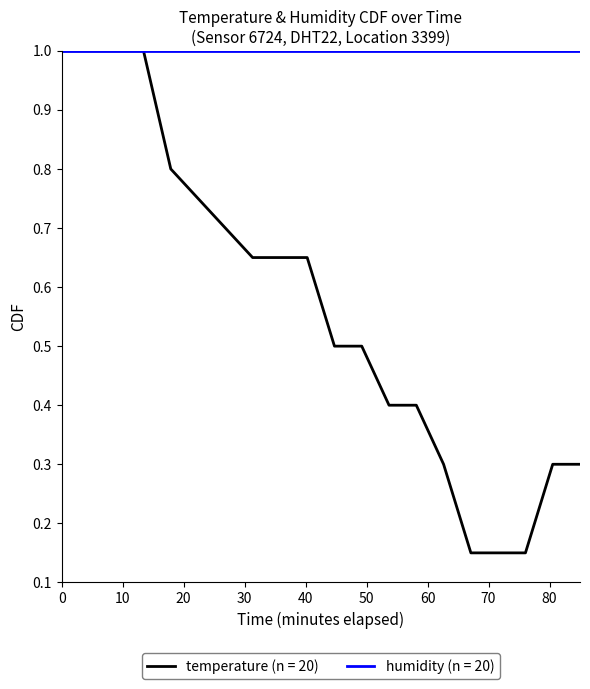

Rank the series by their average value, from lowest to highest.

temperature (n = 20), humidity (n = 20)